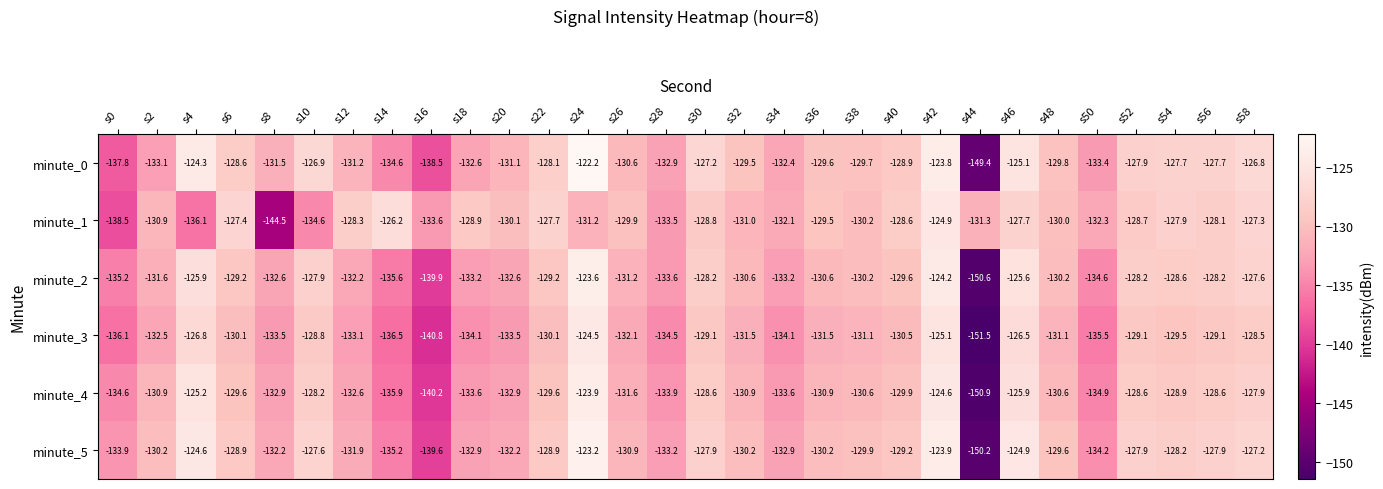

Which series has the largest range (max minus min)?

minute_0